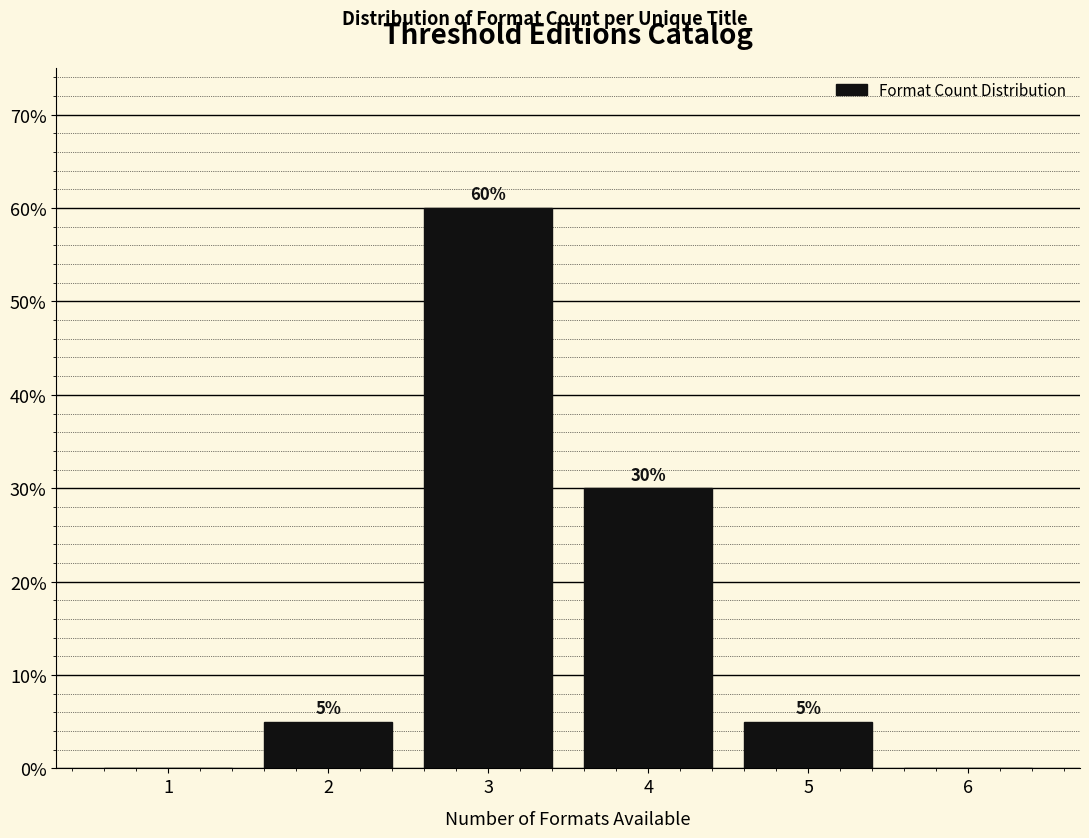

Reading left to right, transcribe all the data shown in this chart.

1=0	2=5	3=60	4=30	5=5	6=0